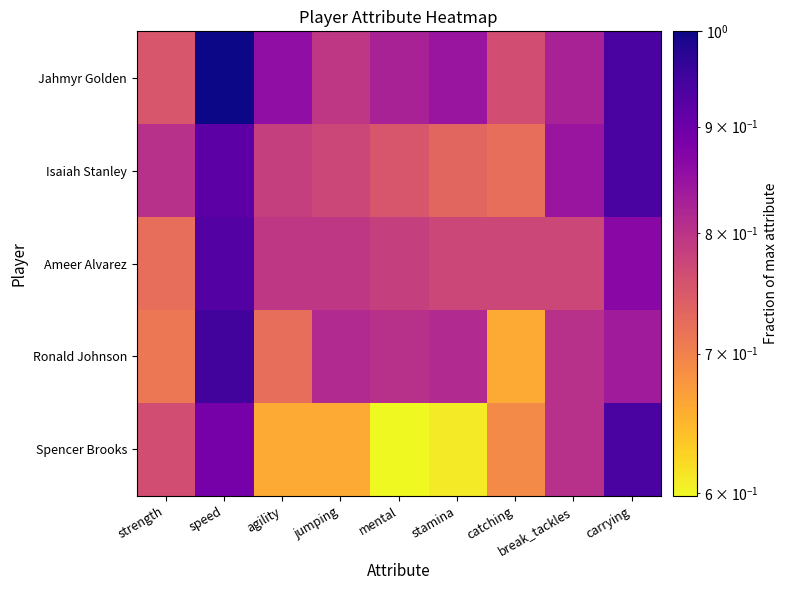

Which series changed the most between catching and carrying?

Spencer Brooks